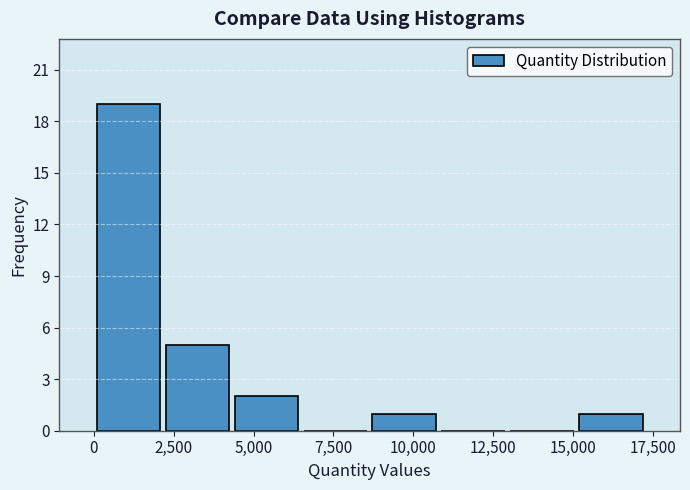

Reading left to right, transcribe this chart: for each bar, give the range it covers on the x-axis and its height. Neither the bar edges nor the heights are printed on the chart, so give them approximately, as read against the axes.

0 to 2000: 19
2000 to 4500: 5
4500 to 6500: 2
6500 to 8500: 0
8500 to 11000: 1
11000 to 13000: 0
13000 to 15000: 0
15000 to 17500: 1